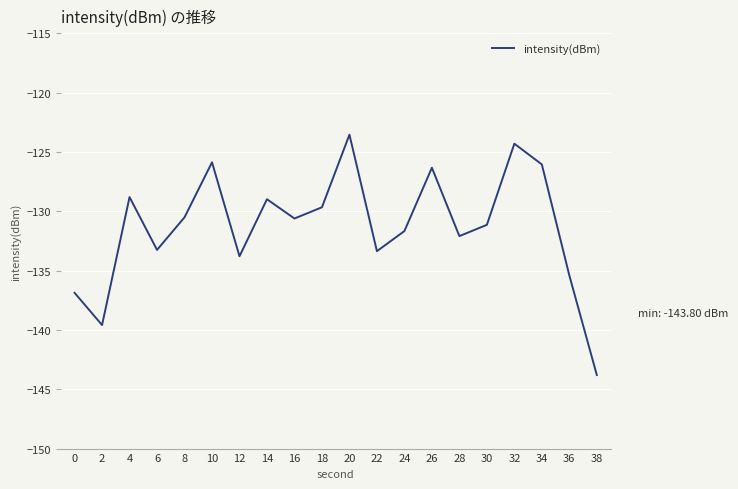

What is the average value?

-131.3